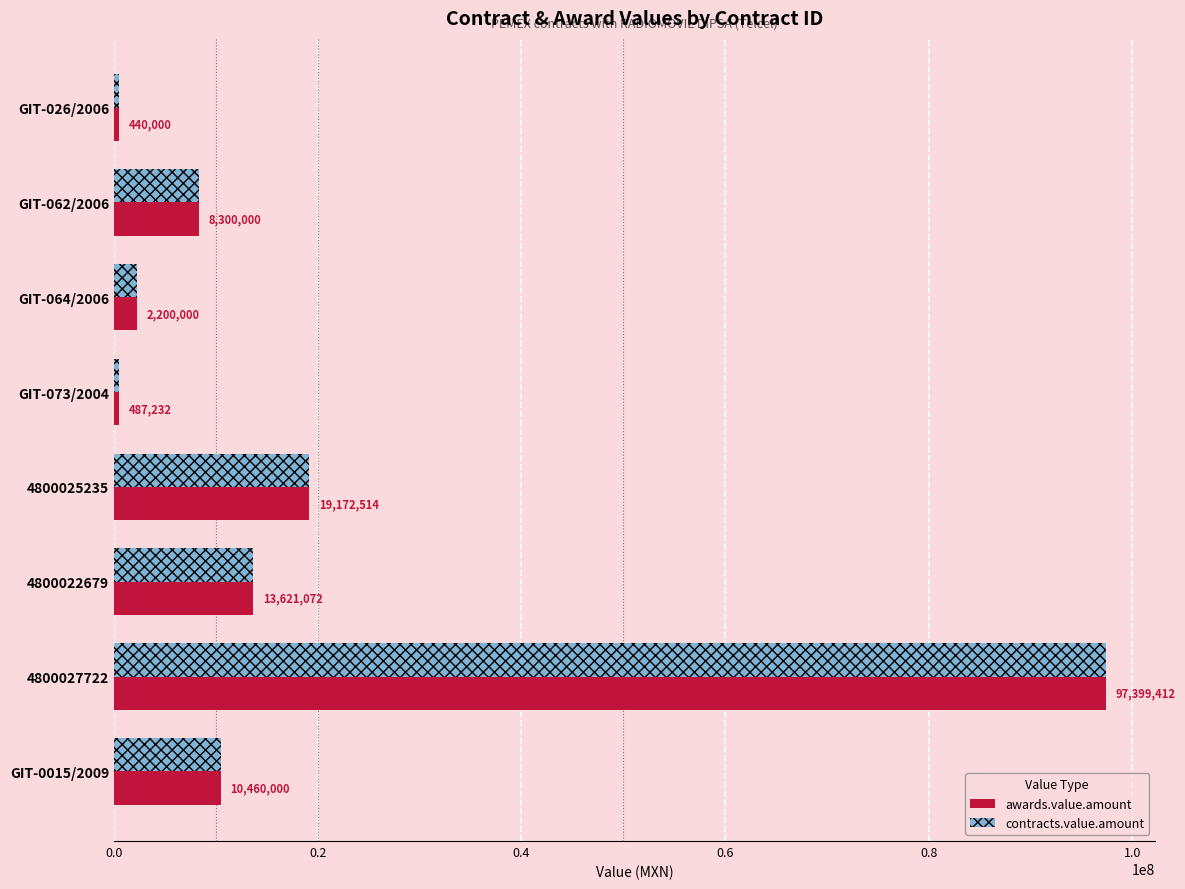

What are all the series names shown in the legend?

awards.value.amount, contracts.value.amount